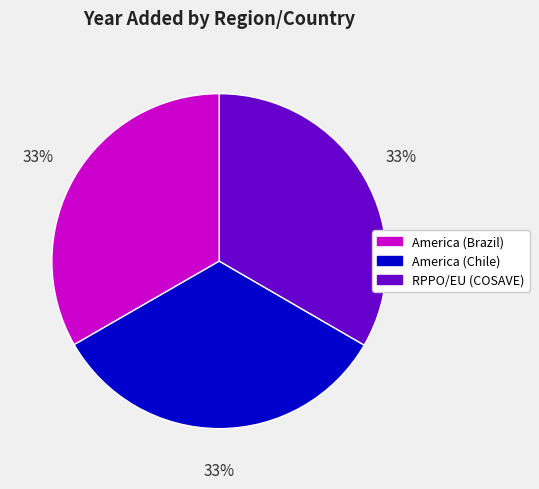

Is the sum of RPPO/EU (COSAVE) and America (Chile) greater than half?

Yes